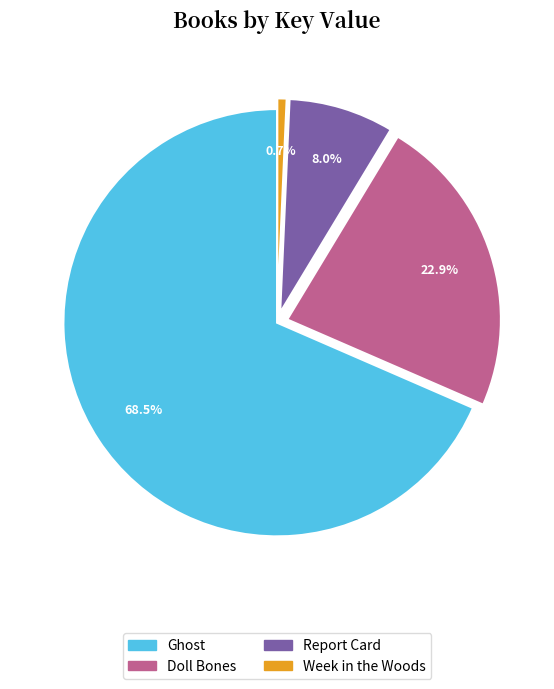

Does Ghost represent more than half of the total?

Yes